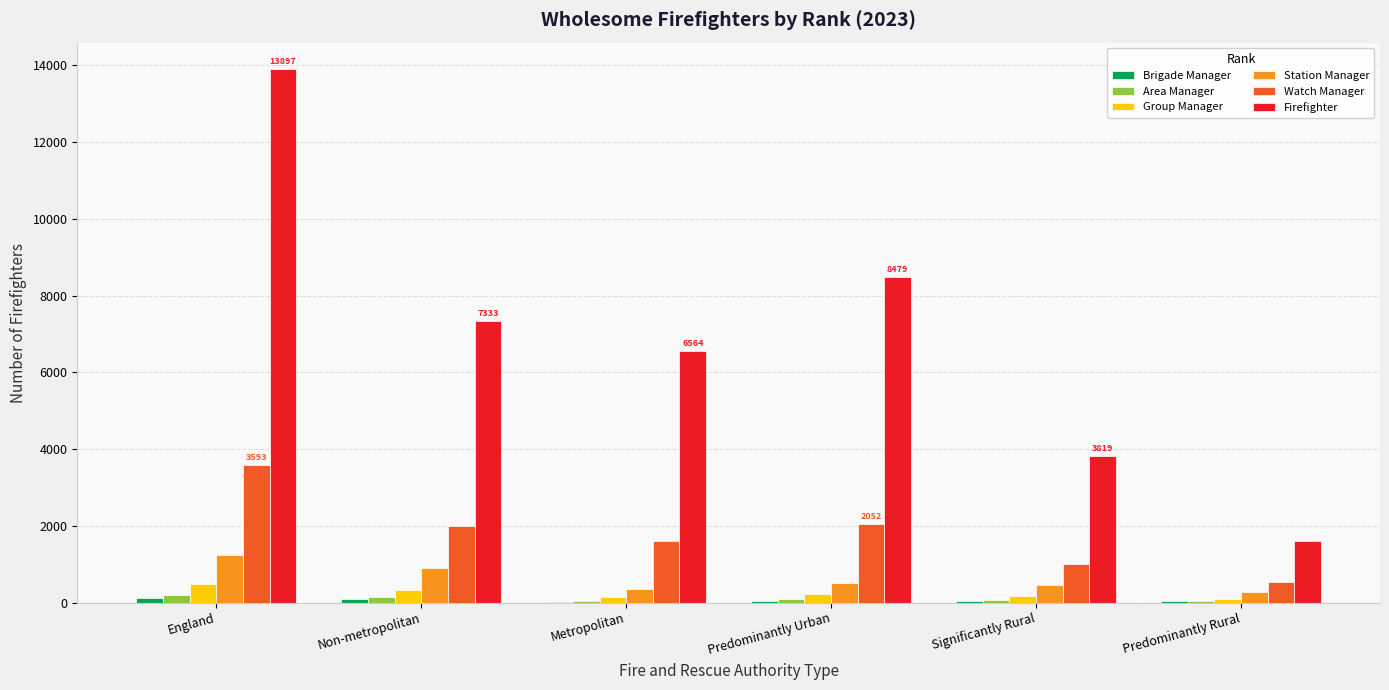

Which series changed the most between England and Metropolitan?

Firefighter